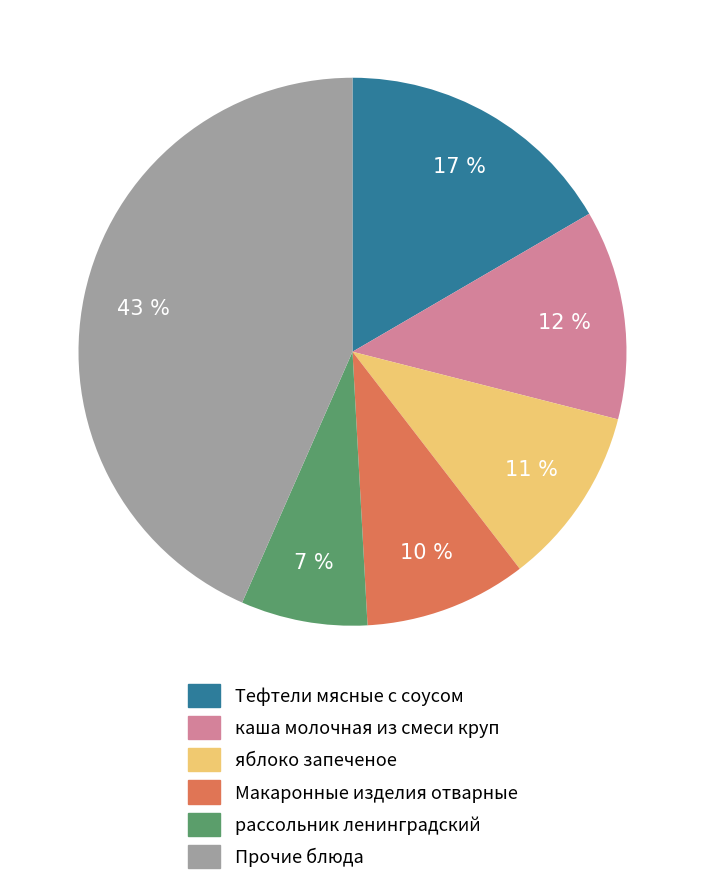

To the nearest percent, what is the average slice percentage?

17%